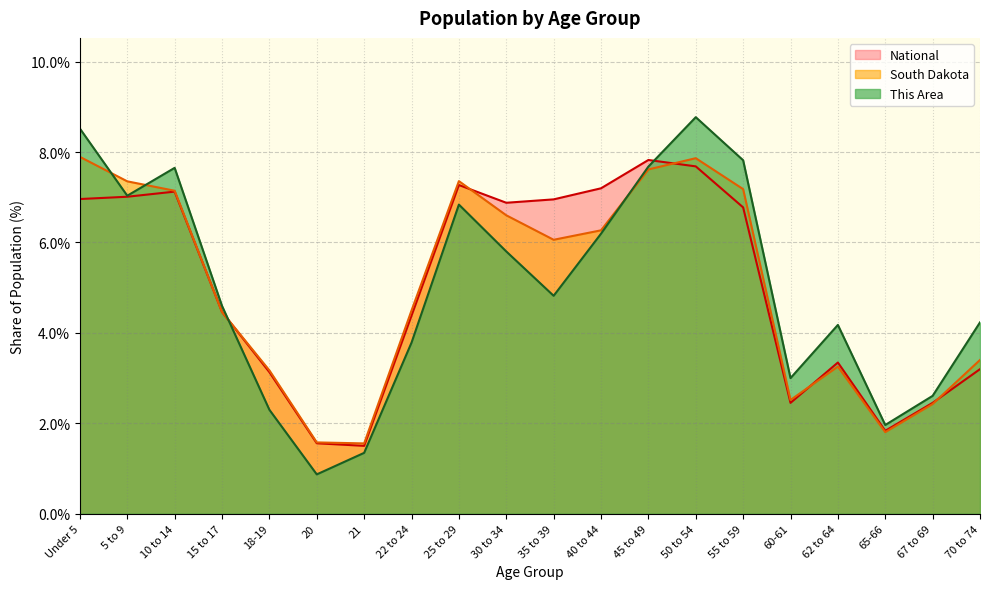

Which series has the largest total across all categories?

This Area